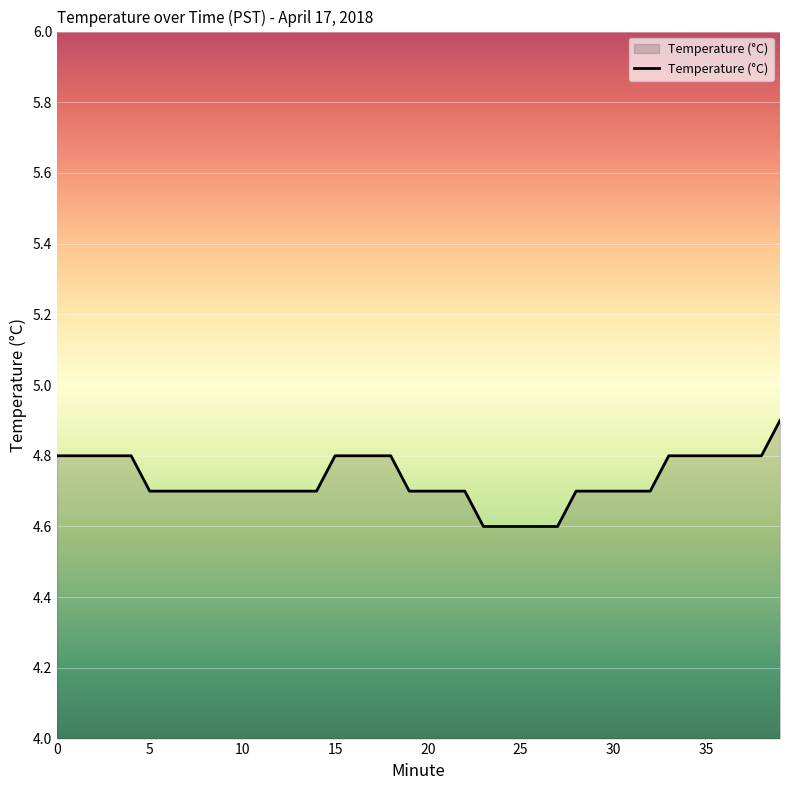

What is the minimum value shown in the chart?

4.6